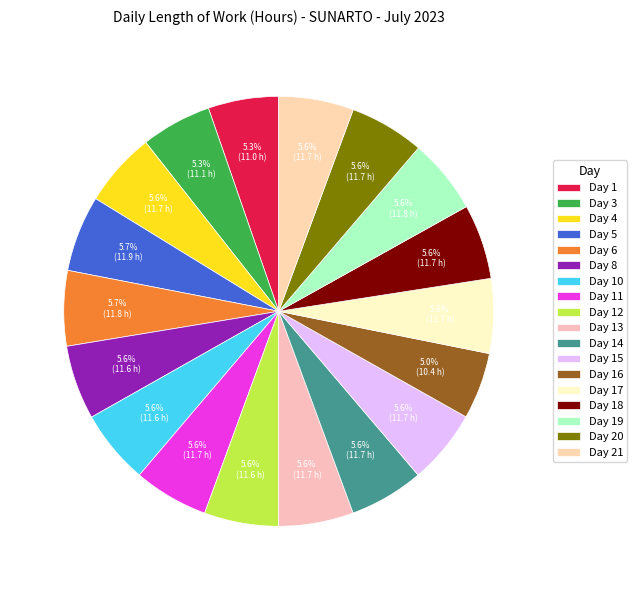

Does any single category account for the majority?

No